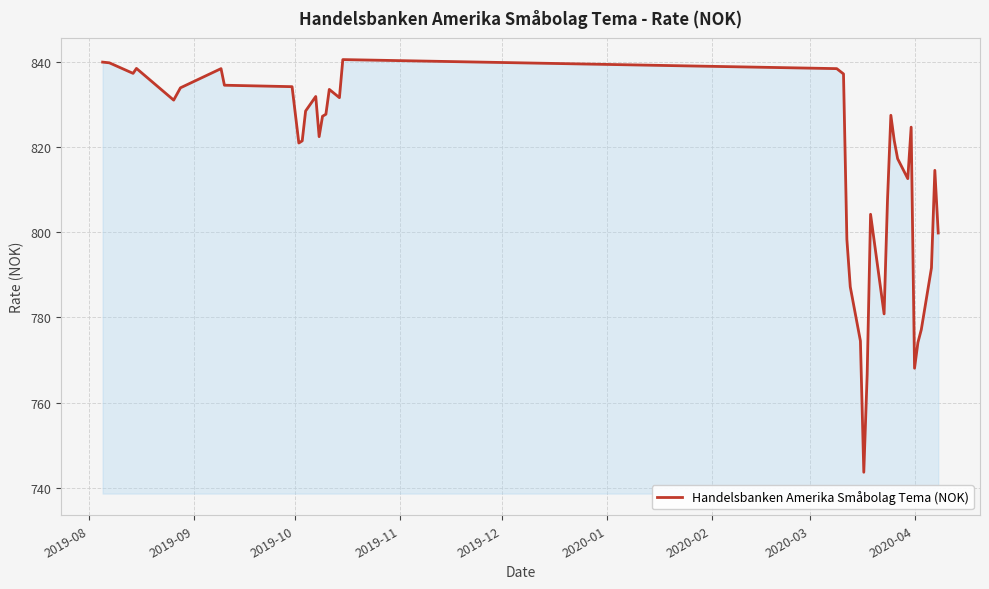

What is the greatest value displayed?

840.5